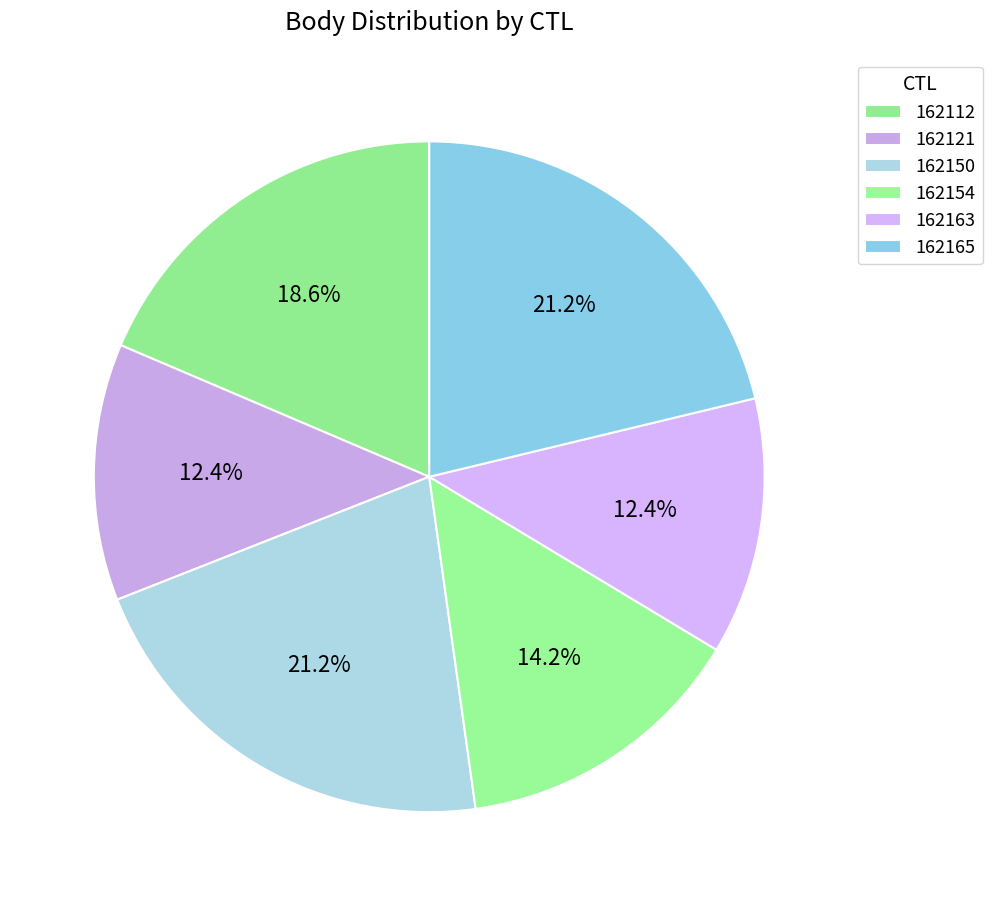

Which slice is the largest?

162150